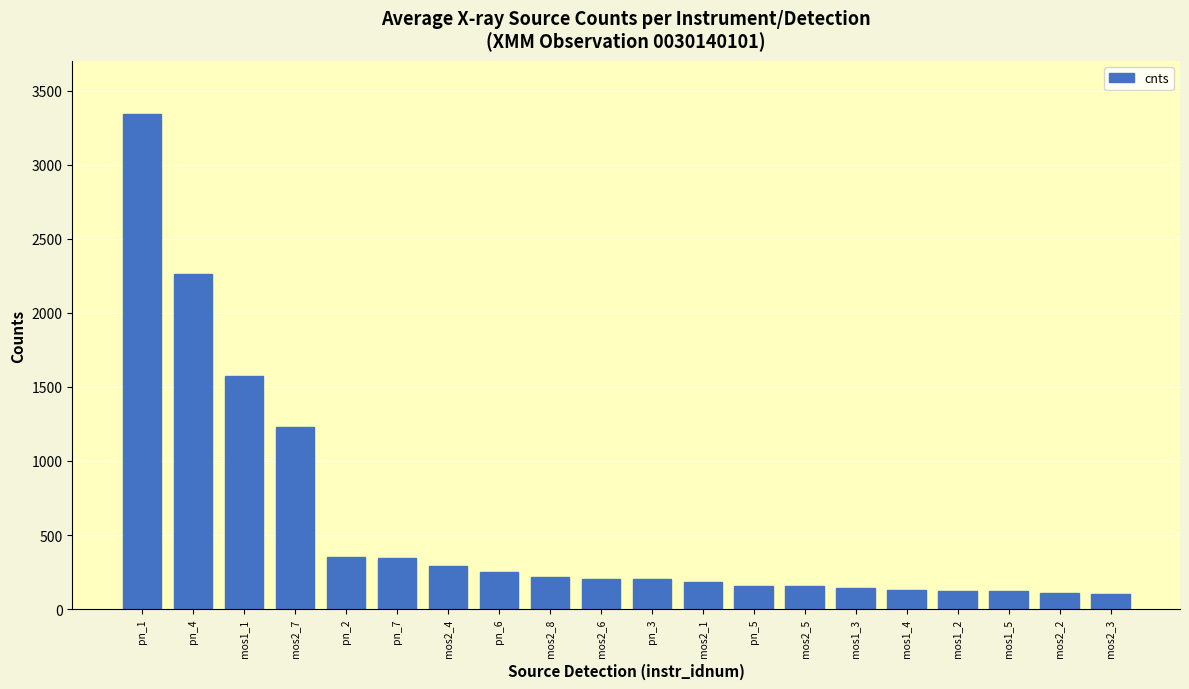

Which label corresponds to the largest value in the chart?

pn_1